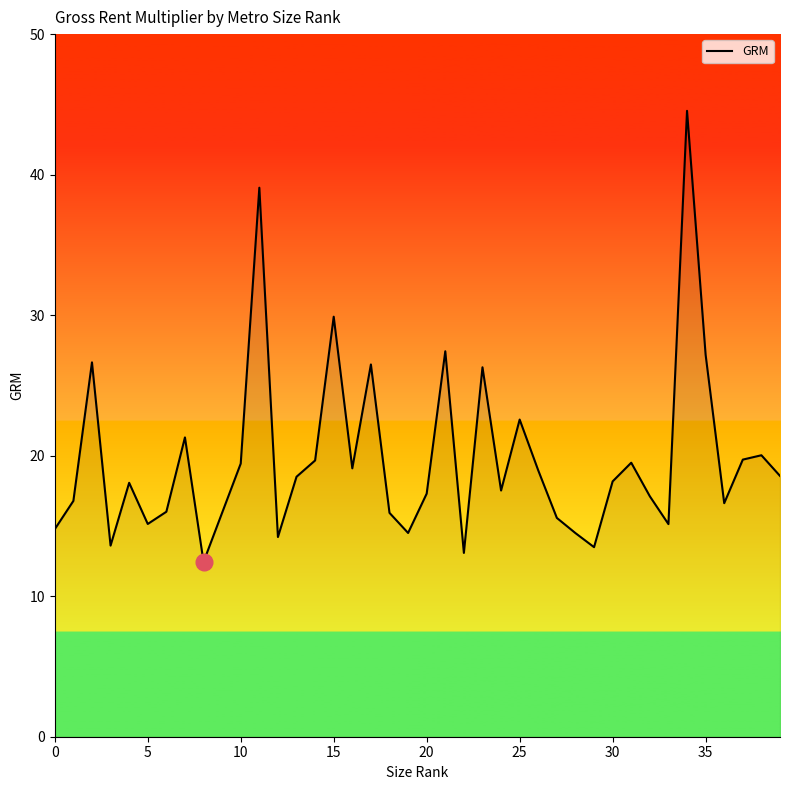

What is the maximum value shown in the chart?

44.5